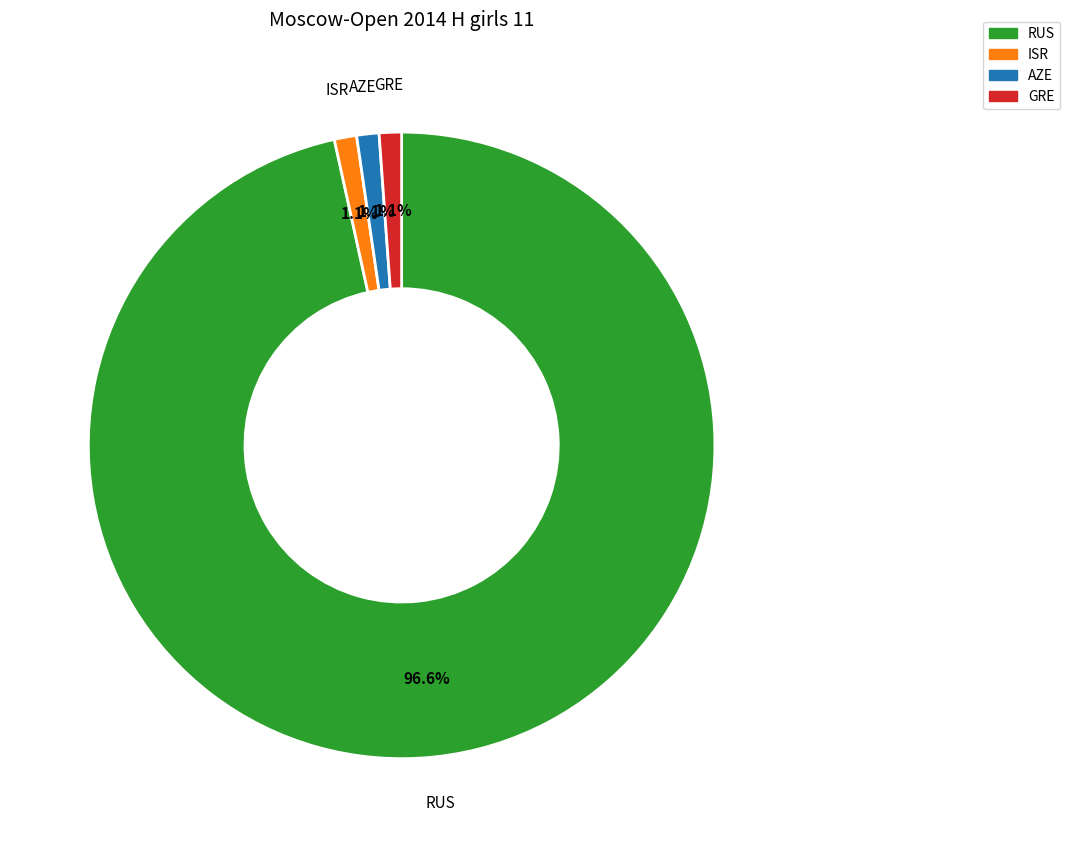

Is the sum of GRE and AZE greater than half?

No